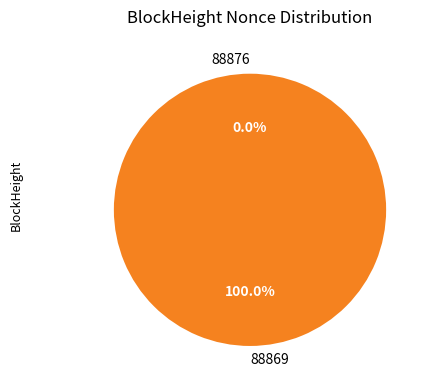

Which has a higher value, 88876 or 88869?

88869